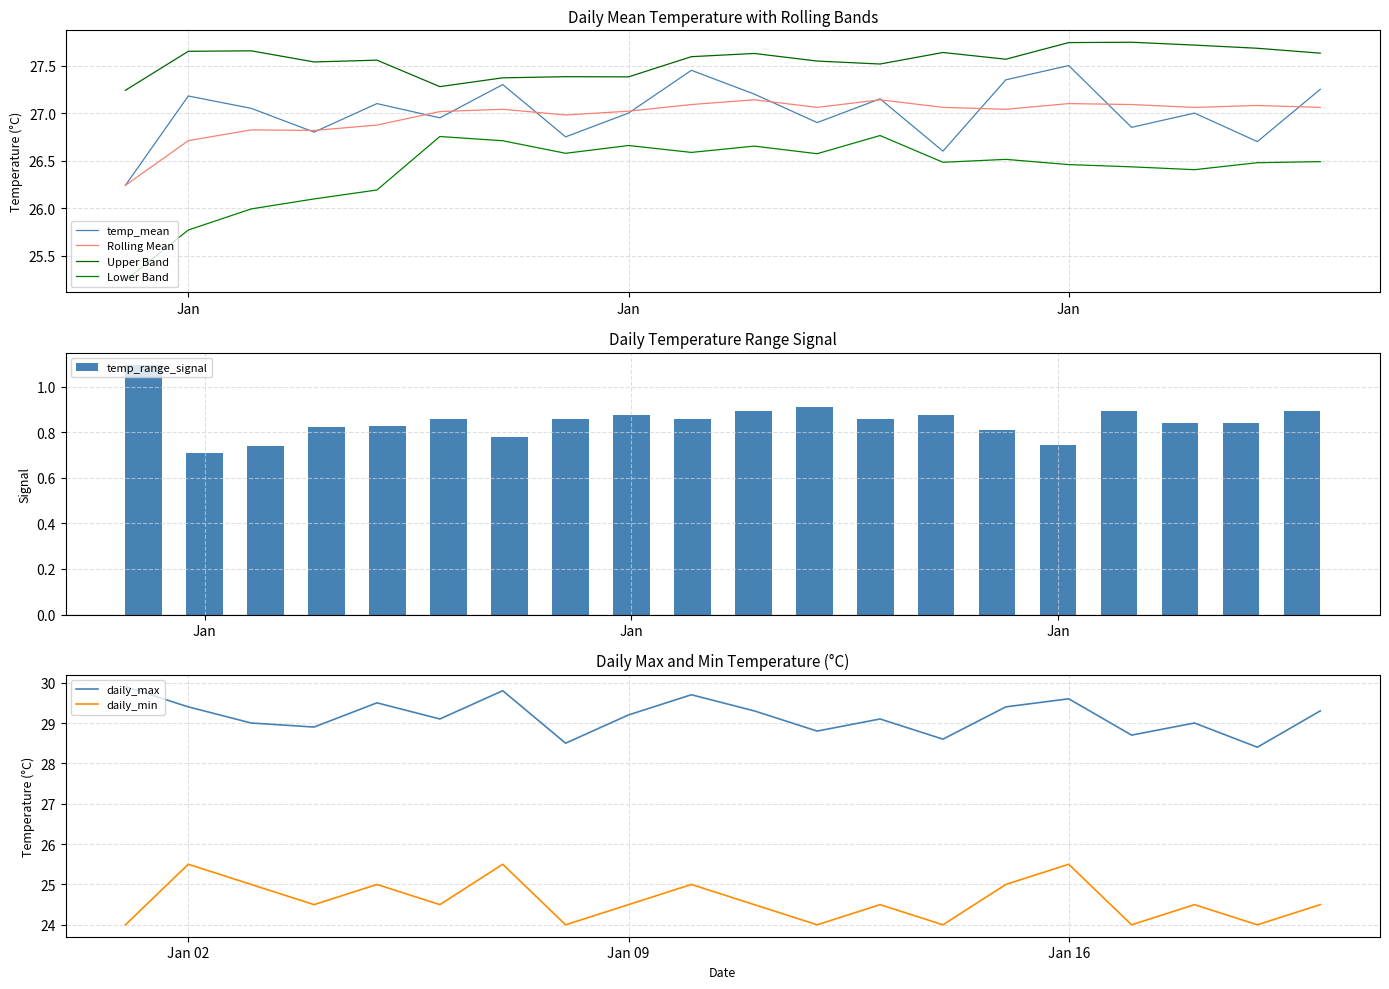

What is the minimum value shown in the chart?

24.0